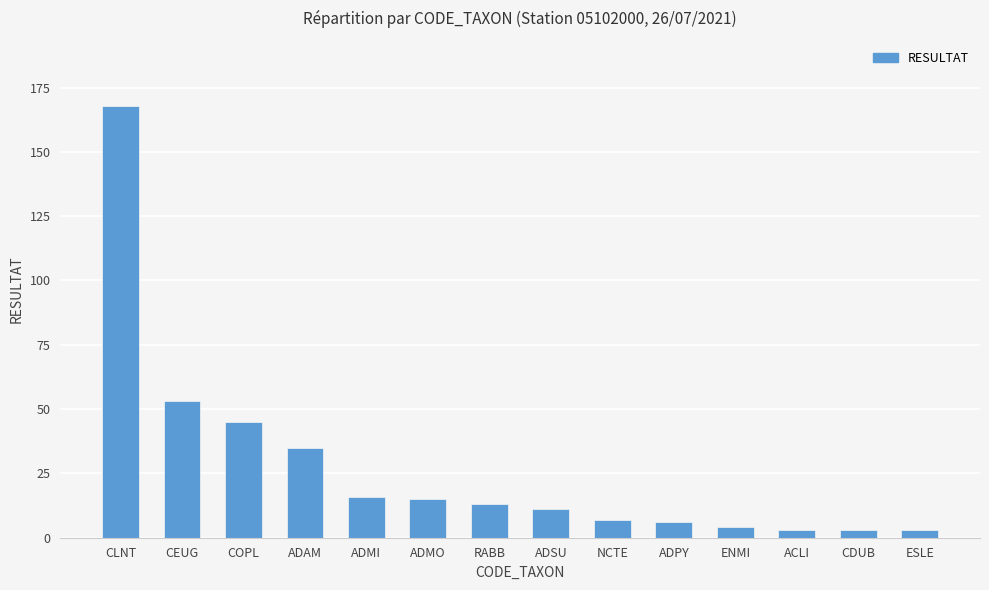

The chart shows a value of 35 at ADAM. True or false?

True